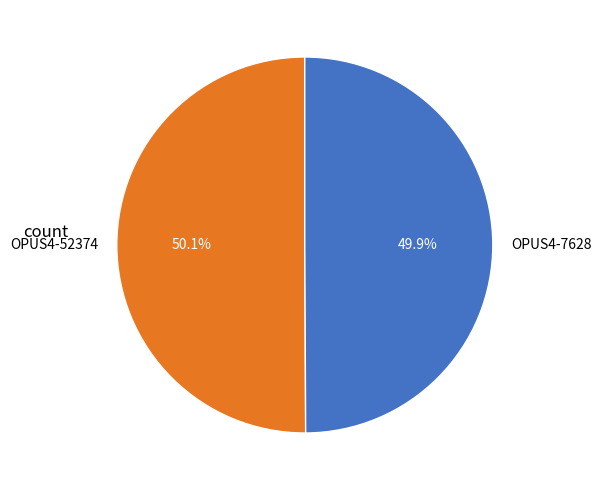

Is there a majority slice in this chart?

Yes